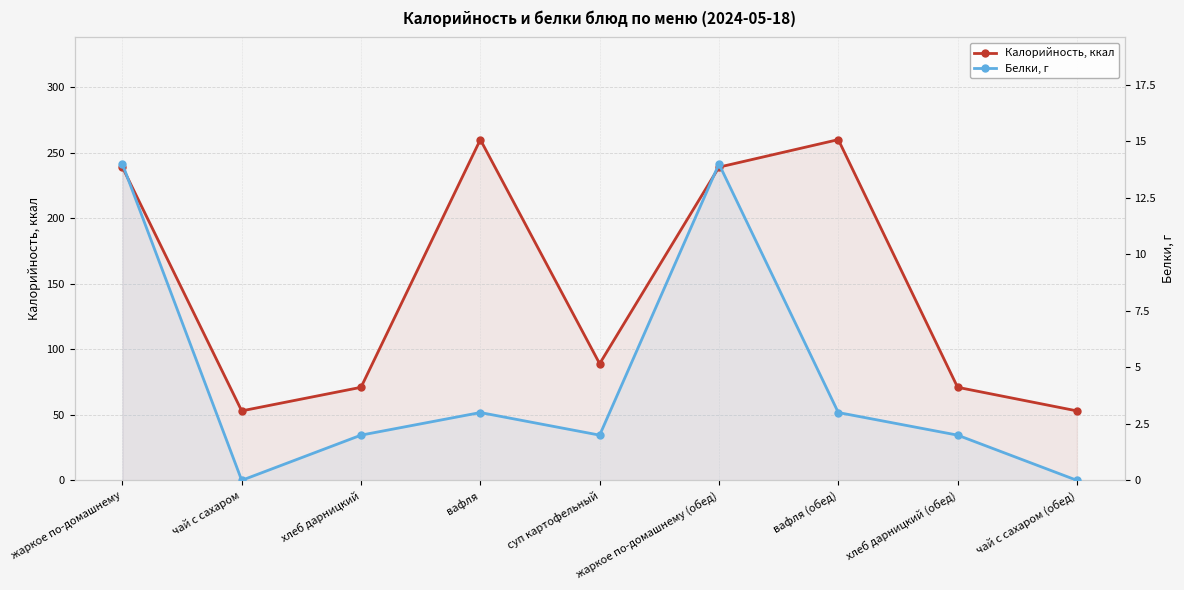

At which category does Калорийность, ккал reach its first local valley?

чай с сахаром